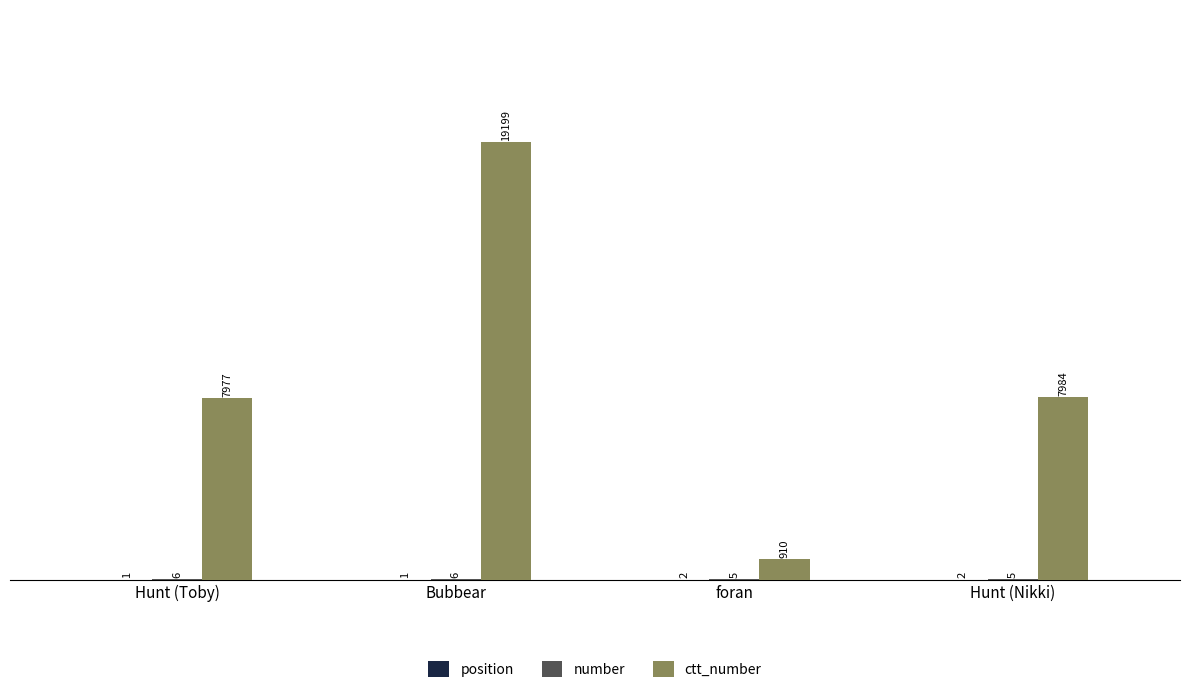

What is the maximum value shown in the chart?

19199